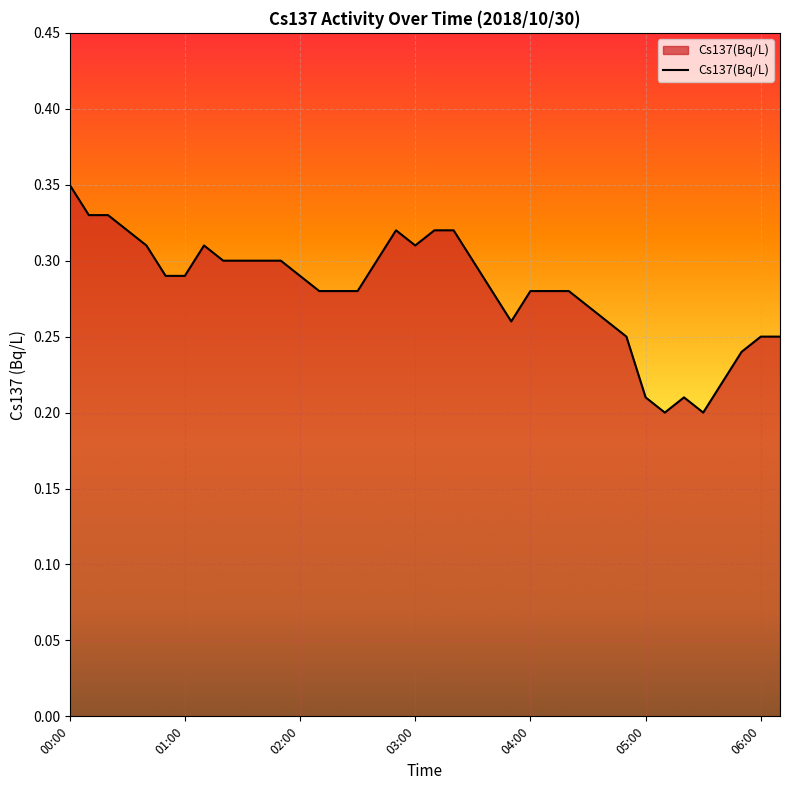

Which label corresponds to the largest value in the chart?

00:00